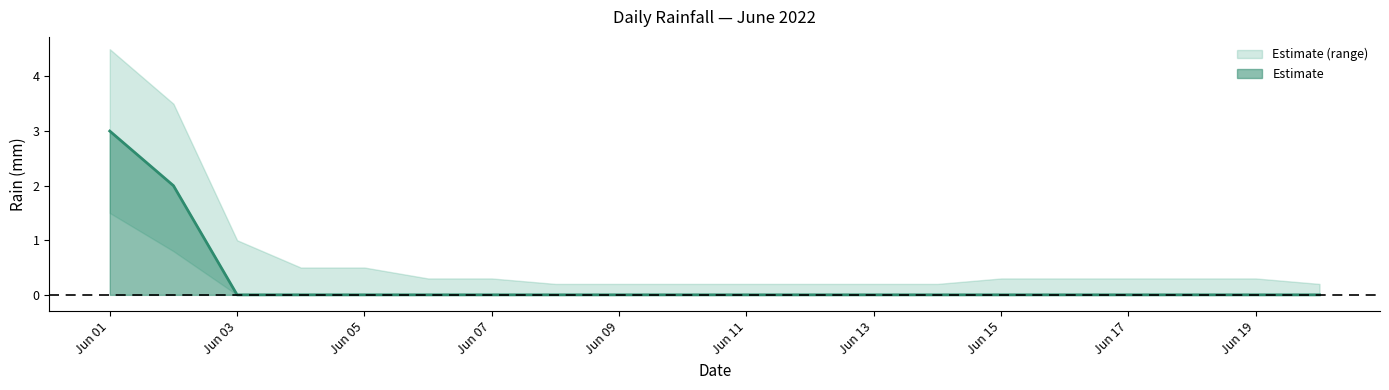

At which category is the sum across all series the highest?

2022-06-01